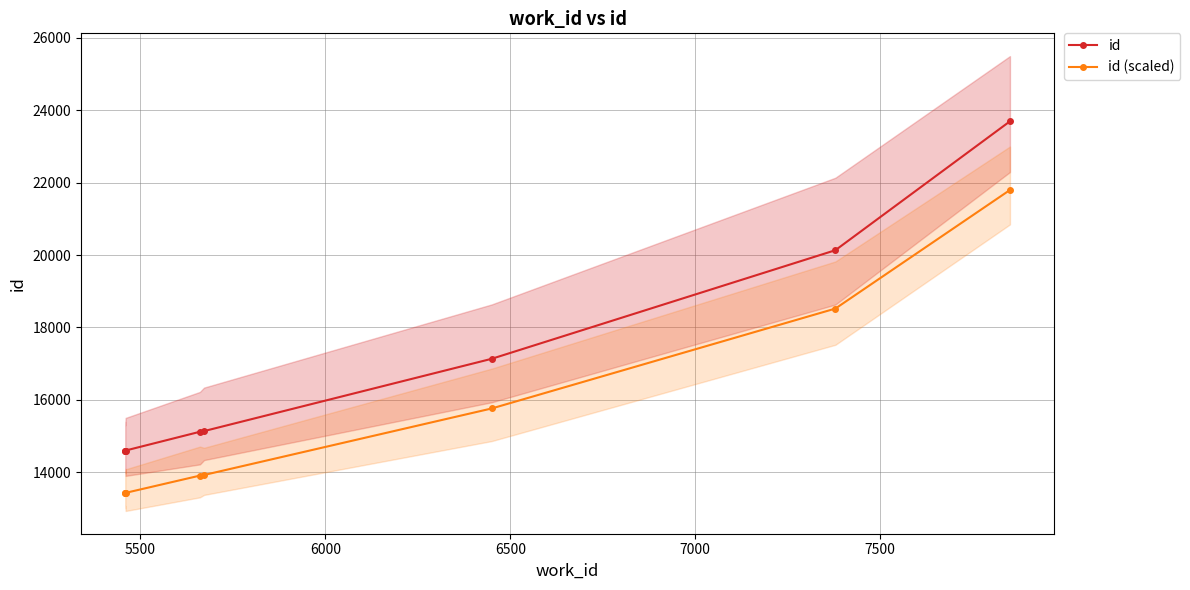

What is the value of the id point at the 8th from the left?

23690.0